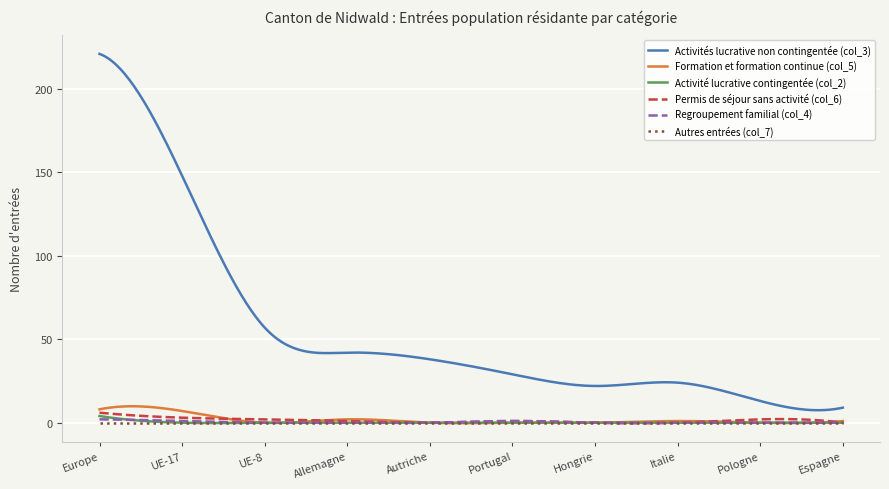

Which series has the largest total across all categories?

Activités lucrative non contingentée (col_3)